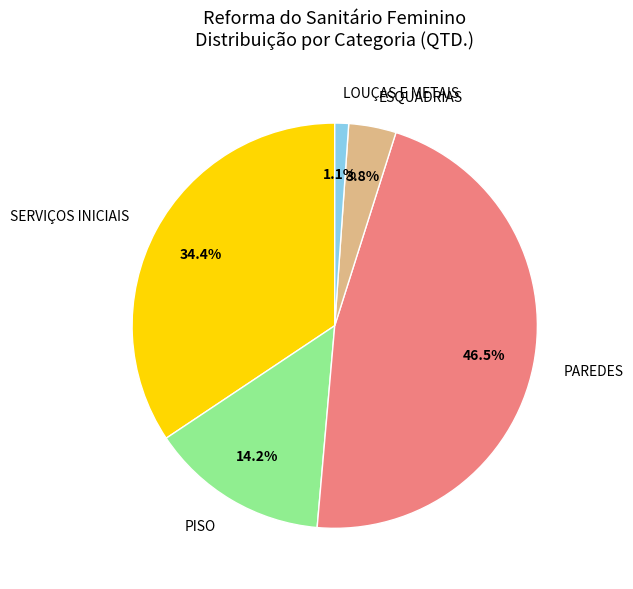

What is the largest slice in the pie chart?

PAREDES